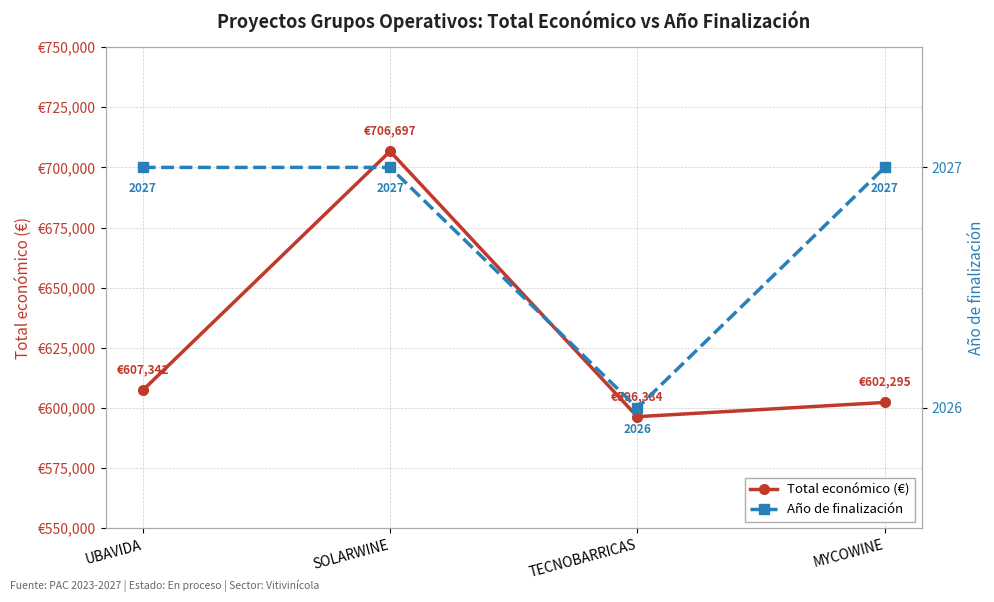

Which has a higher value, TECNOBARRICAS or MYCOWINE?

MYCOWINE